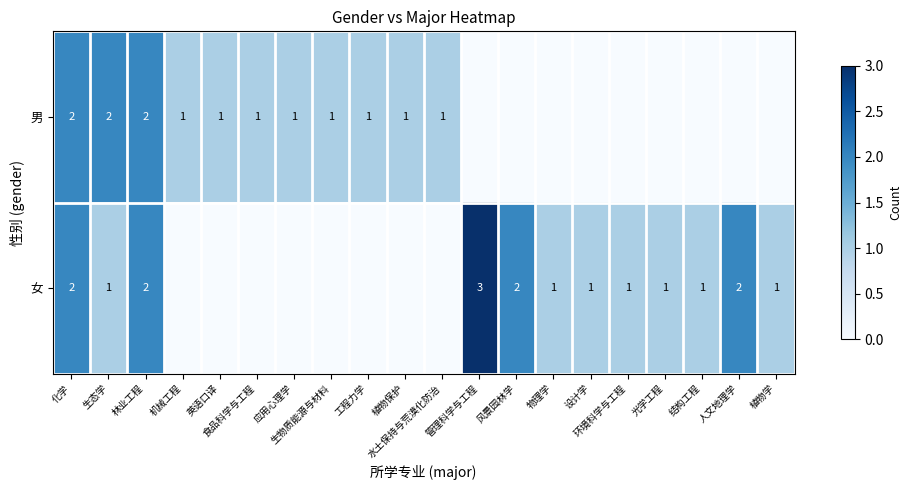

The 女 series shows 1 at 管理科学与工程. True or false?

False